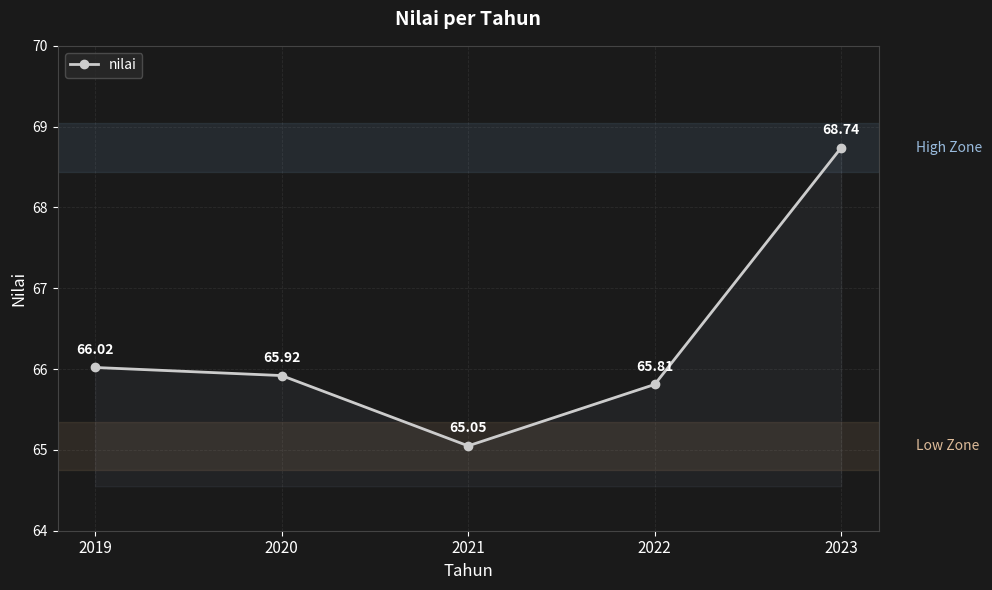

Which category has the highest value across all series?

2023